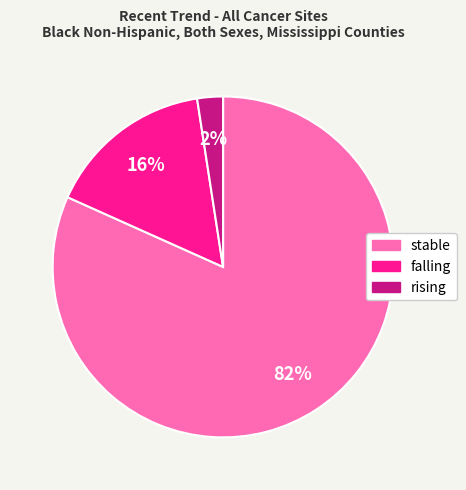

Between stable and falling, which is larger?

stable